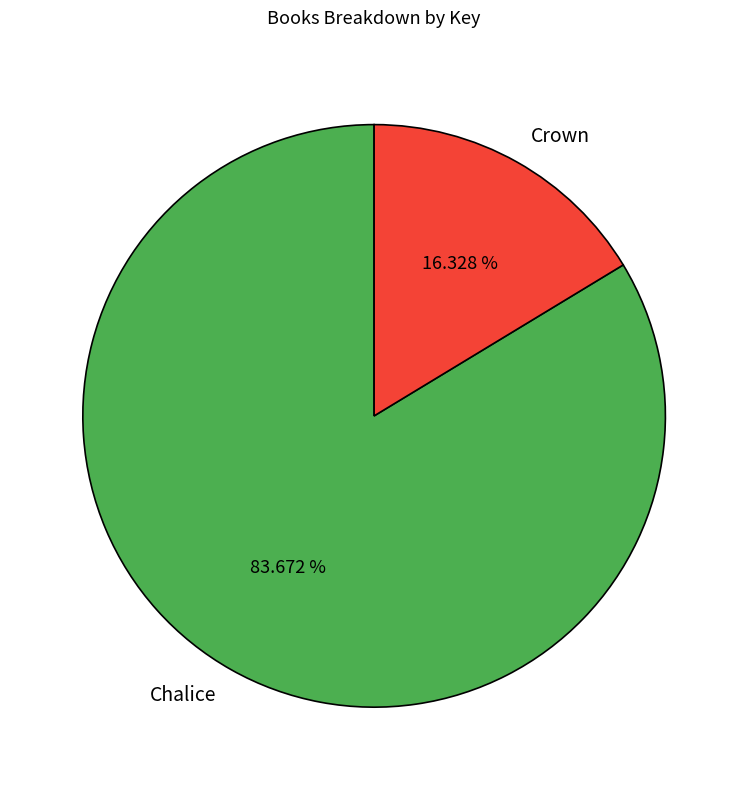

The Chalice slice represents 84% of the pie. True or false?

True